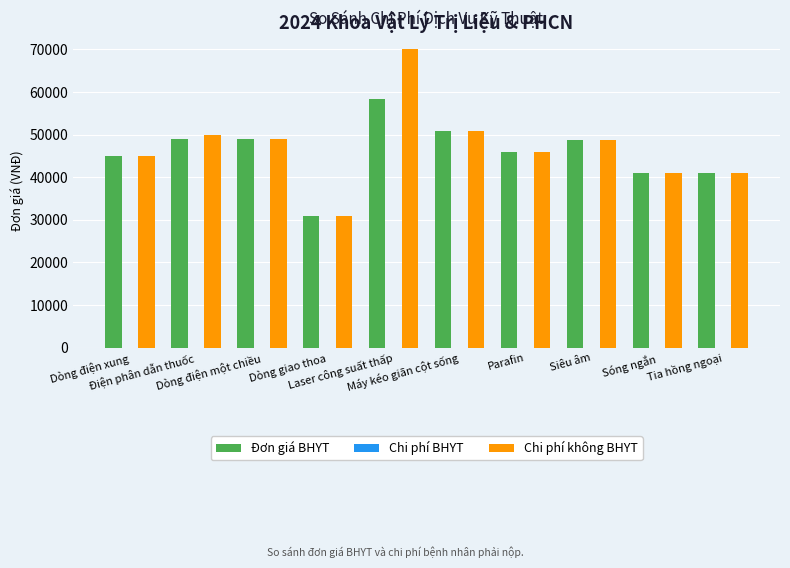

What is the spread (max minus min) of values at Dòng điện một chiều?

0